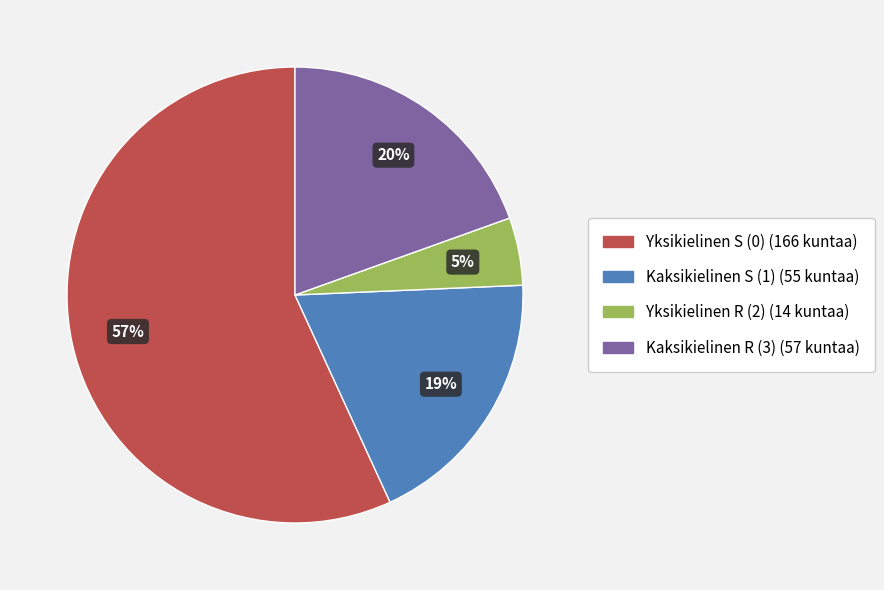

Is it true that Kaksikielinen S (1) is 29% of the pie?

False